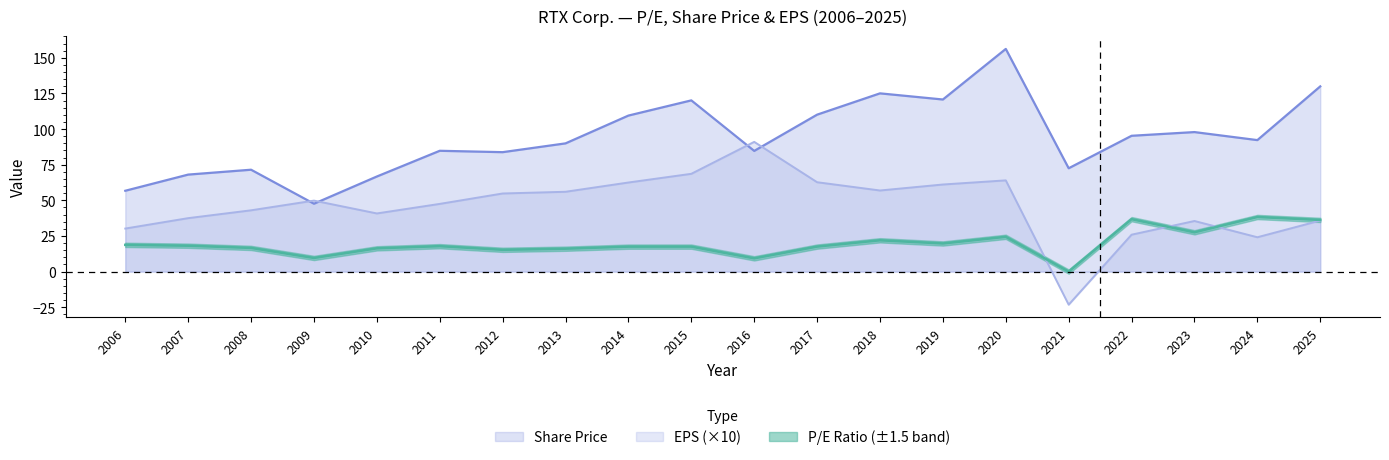

What is the value of the P/E Ratio point at the 7th from the left?

15.3